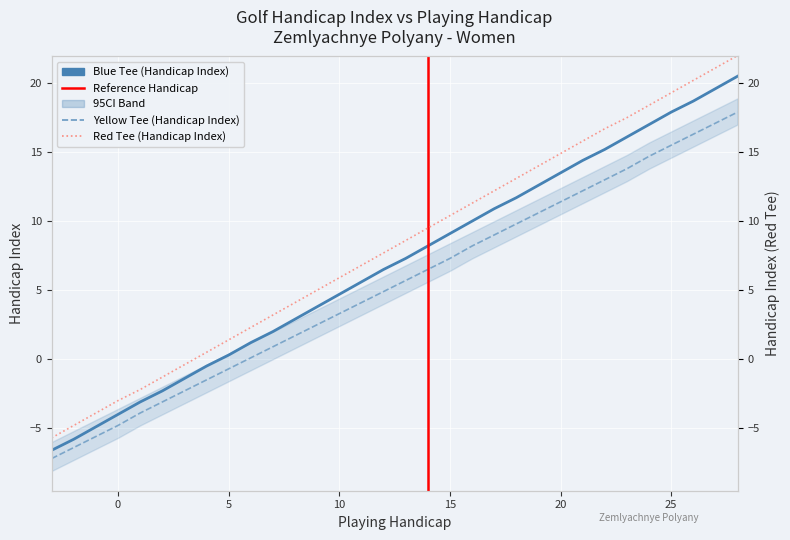

How many values in Blue Tee (Handicap Index) are below zero?

8